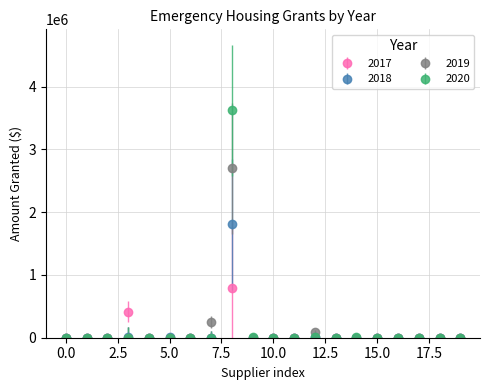

Which series has the largest range (max minus min)?

2020